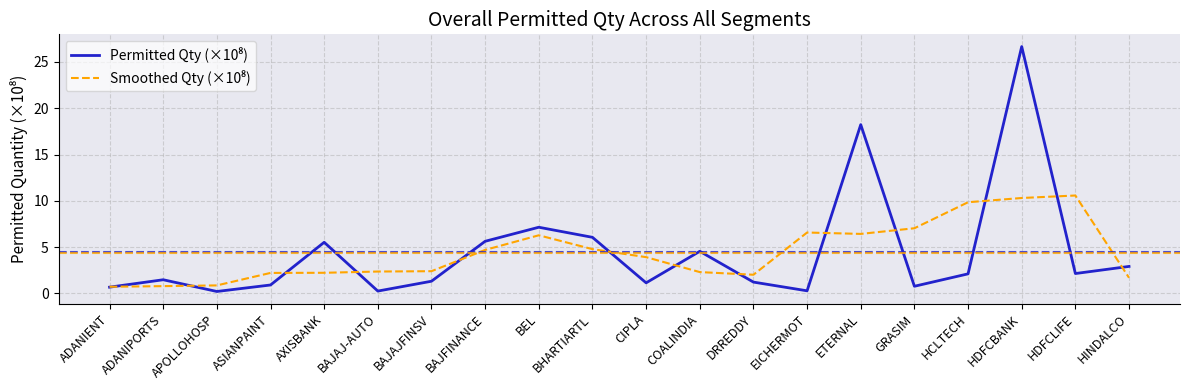

What is the greatest value displayed?

26.7